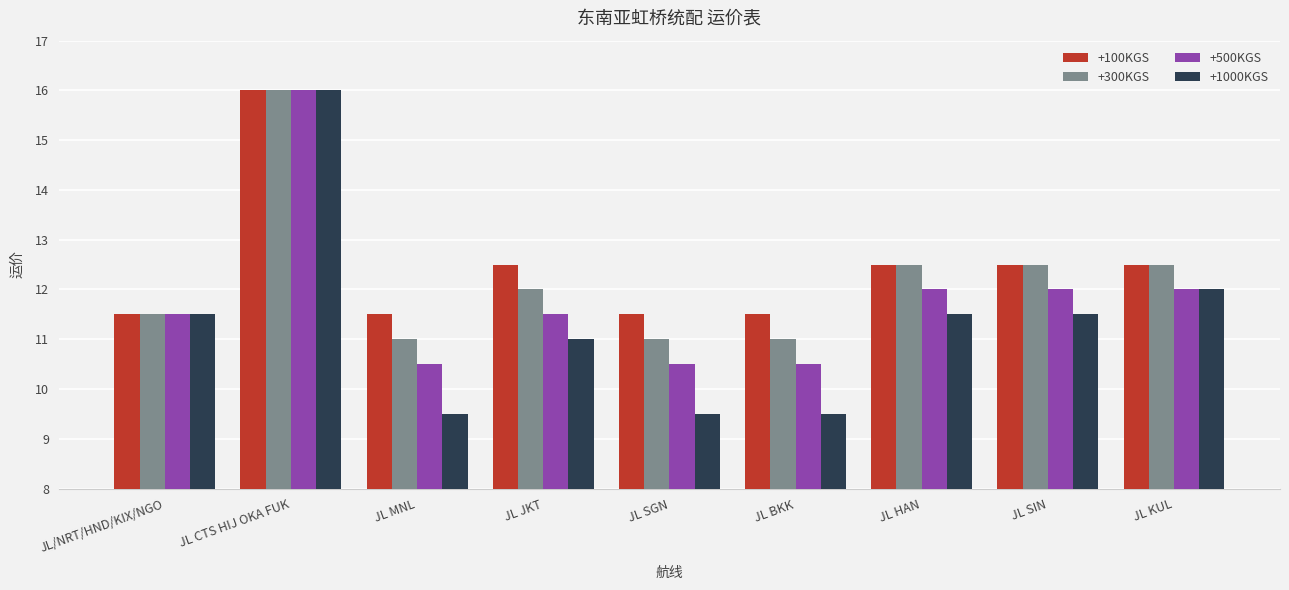

What is the sum of the +100KGS values at JL KUL and JL SGN?

24.0